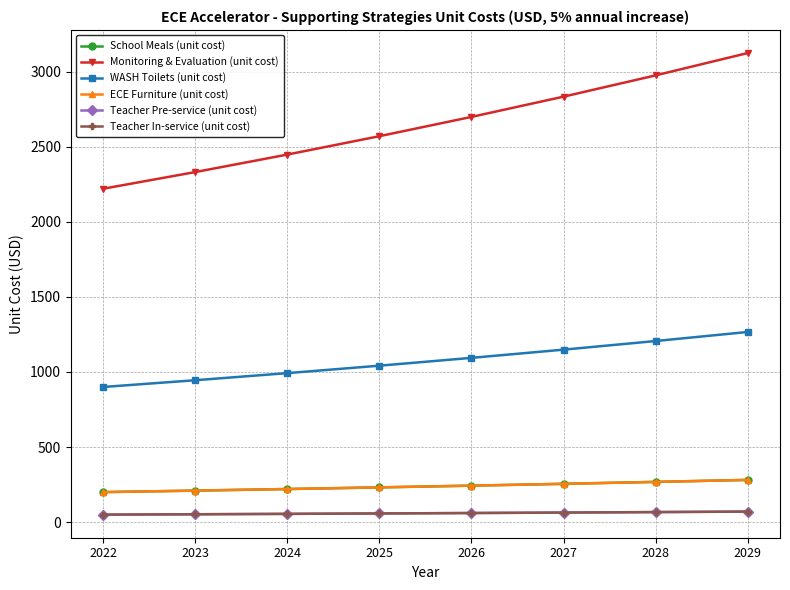

Reading right to left, list all the values displayed in this chart.

School Meals (unit cost): 281.4	268.0	255.3	243.1	231.5	220.5	210.0	200.0
Monitoring & Evaluation (unit cost): 3123.8	2975.0	2833.3	2698.4	2569.9	2447.6	2331.0	2220.0
WASH Toilets (unit cost): 1266.4	1206.1	1148.7	1094.0	1041.9	992.2	945.0	900.0
ECE Furniture (unit cost): 281.4	268.0	255.3	243.1	231.5	220.5	210.0	200.0
Teacher Pre-service (unit cost): 70.4	67.0	63.8	60.8	57.9	55.1	52.5	50.0
Teacher In-service (unit cost): 70.4	67.0	63.8	60.8	57.9	55.1	52.5	50.0